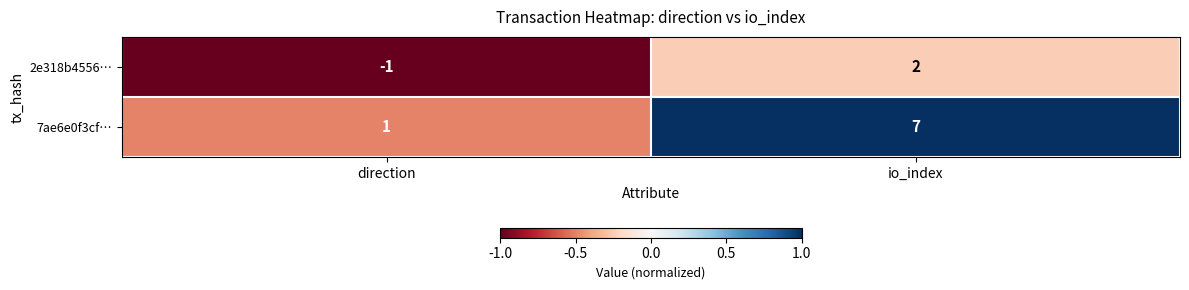

What is the minimum value shown in the chart?

-1